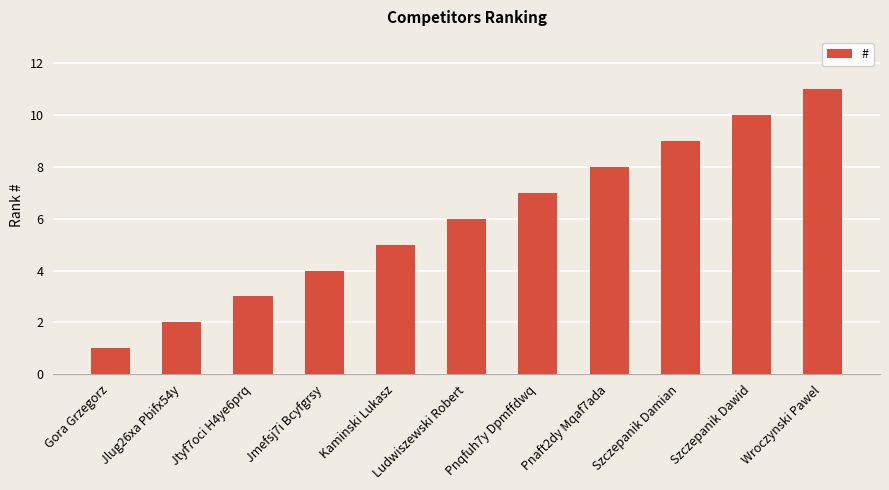

Between Jtyf7oci H4ye6prq and Szczepanik Dawid, which is larger?

Szczepanik Dawid